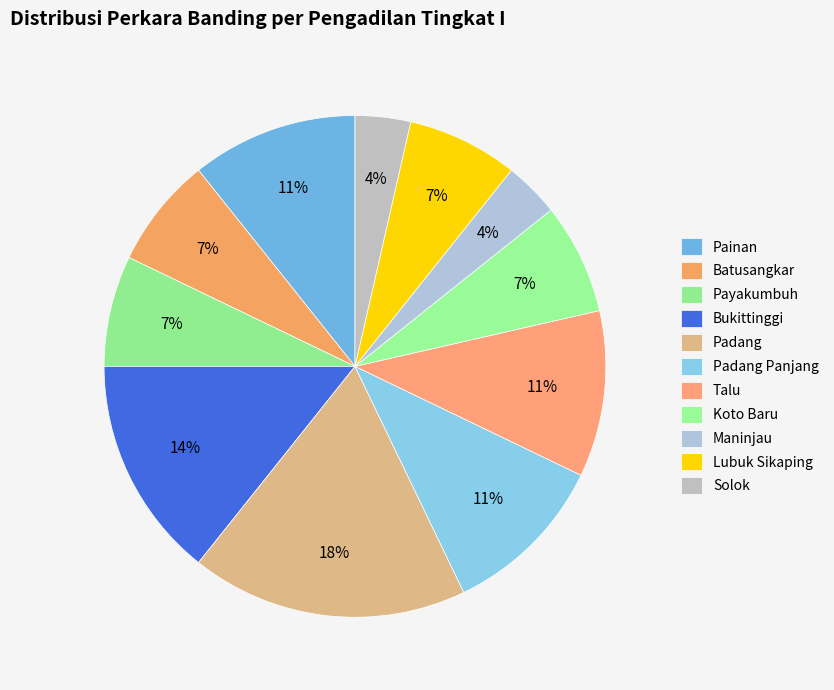

What is the change in value from Batusangkar to Maninjau?

-1